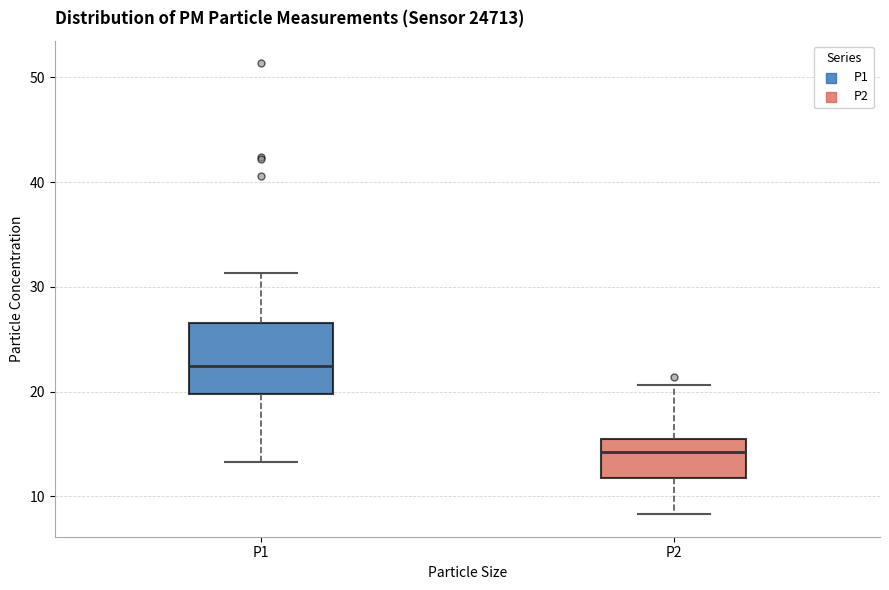

Reading left to right, transcribe this box plot: for each box, give where its median line is, the range the box spans, and where its two whiskers end, as read against the y-axis. The values are not printed on the chart, so give them approximately, as read against the axis.

P1: median 22, box 20 to 27, whiskers 13 to 31
P2: median 14, box 12 to 15, whiskers 8 to 21